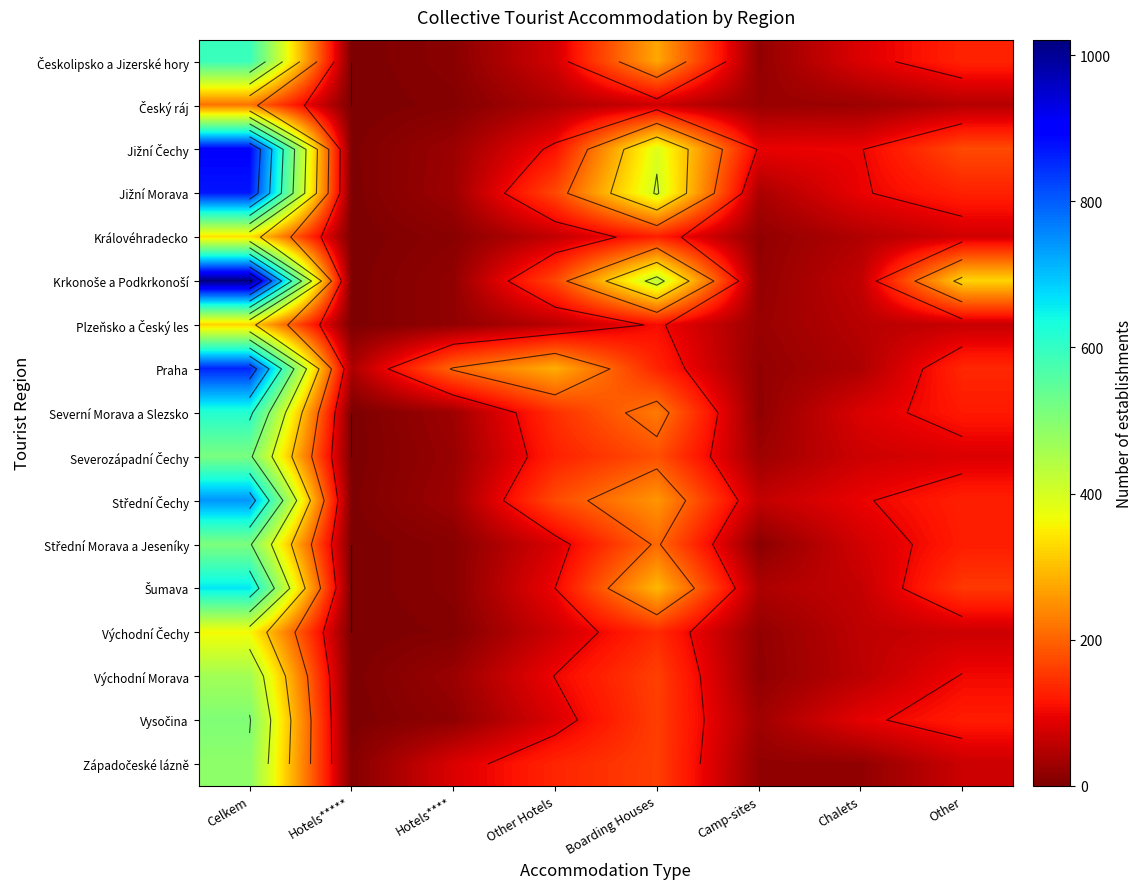

How many data points in Plzeňsko a Český les are above 52?

3